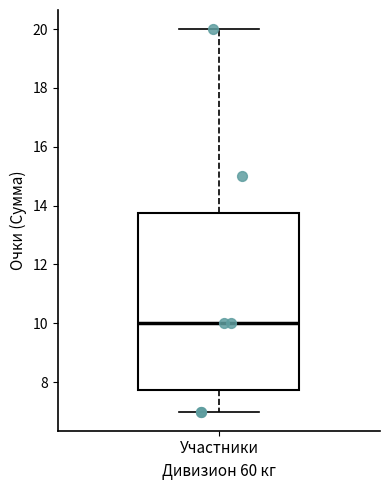

Transcribe this box plot: give where the median line is, the range the box spans, and where the two whiskers end, as read against the y-axis. The values are not printed on the chart, so give them approximately, as read against the axis.

median 10.0, box 7.8 to 13.8, whiskers 7.0 to 20.0